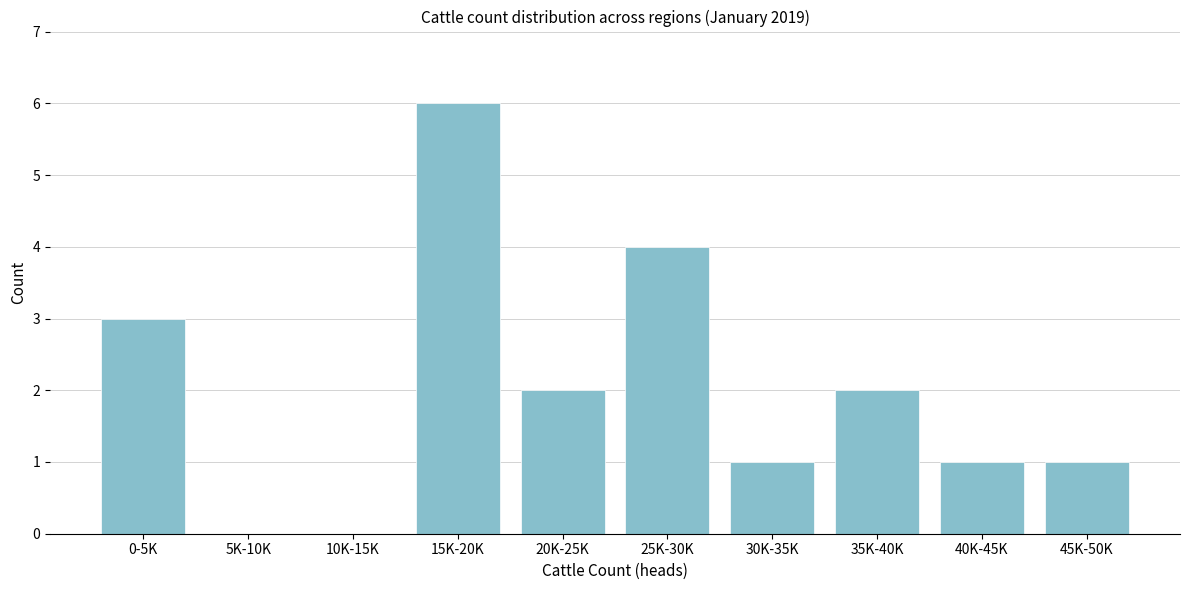

Reading right to left, list all the values displayed in this chart.

45K-50K=1	40K-45K=1	35K-40K=2	30K-35K=1	25K-30K=4	20K-25K=2	15K-20K=6	10K-15K=0	5K-10K=0	0-5K=3